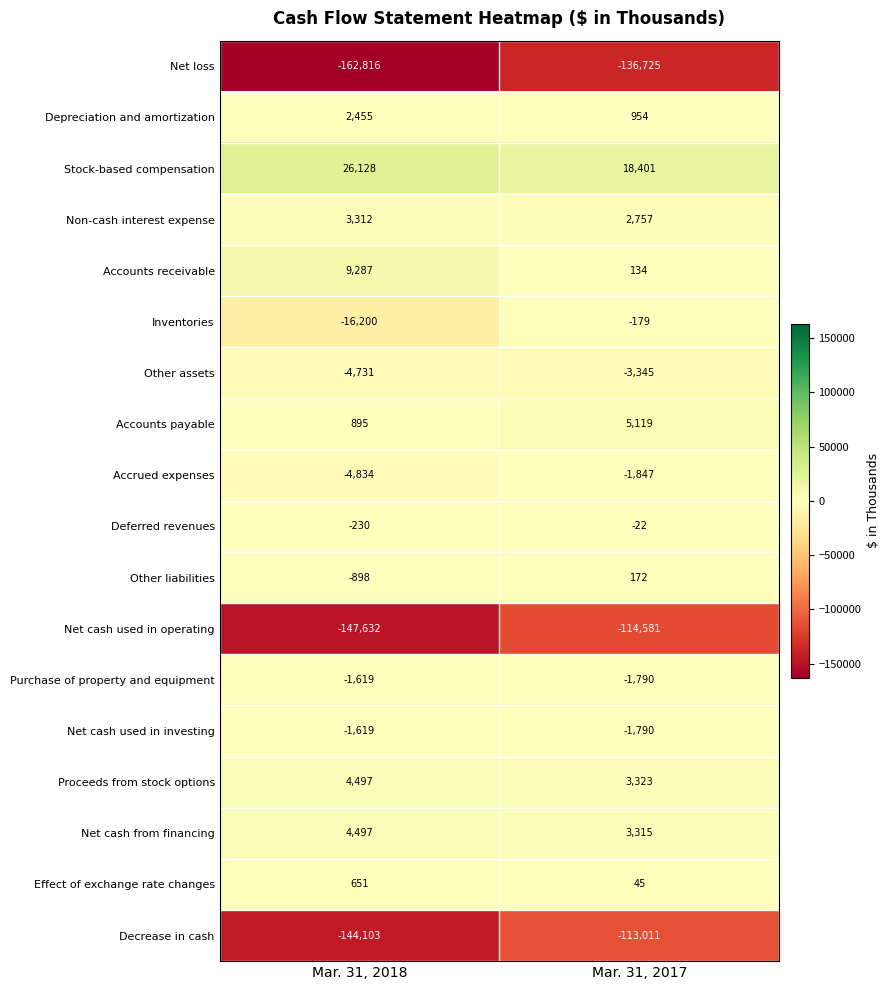

What is the difference between the Effect of exchange rate changes values at Mar. 31, 2018 and Mar. 31, 2017?

606